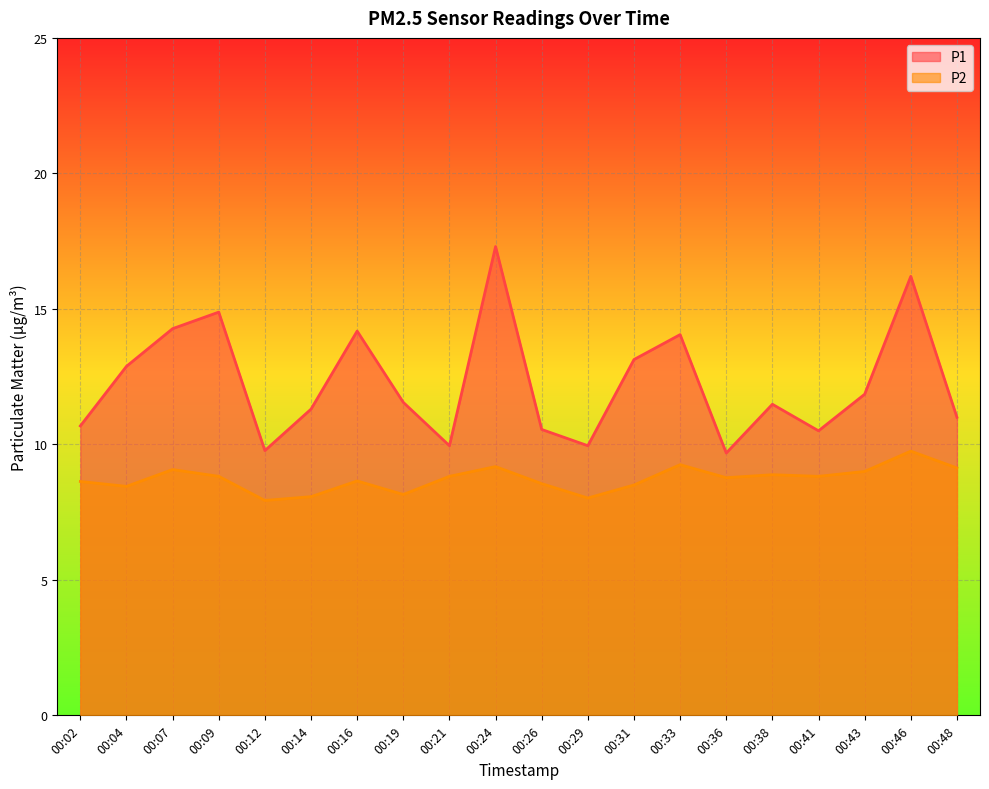

Read the P1 value at 00:09.

14.9